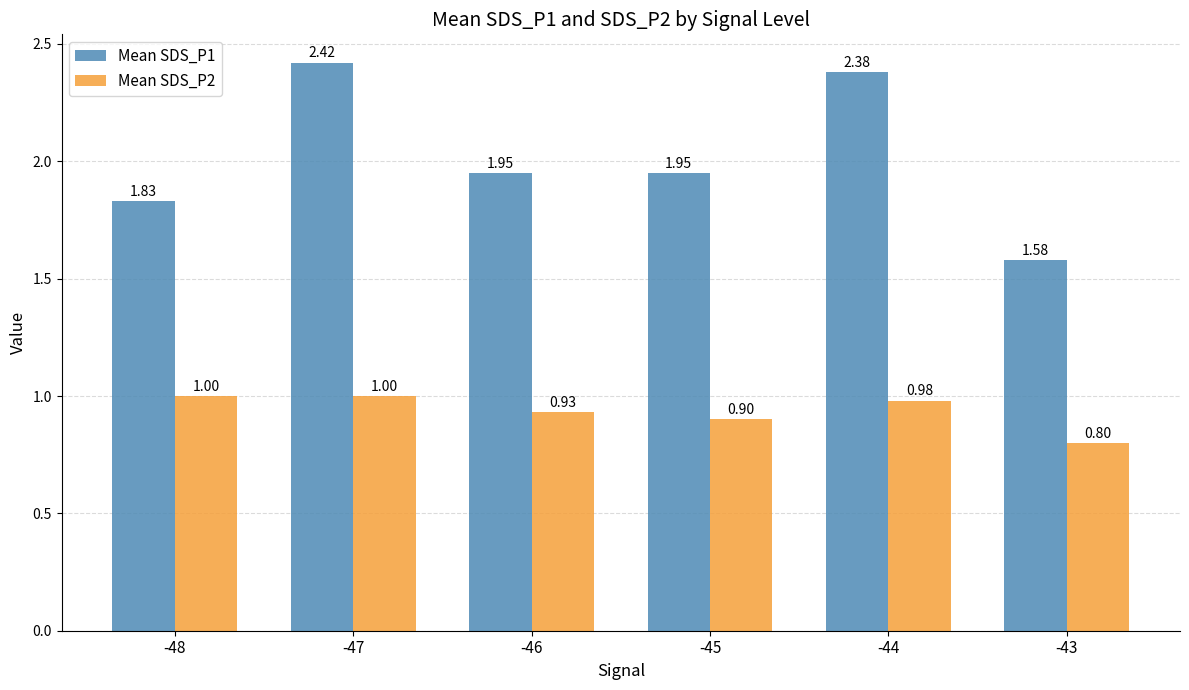

How many categories are shown in the chart?

6